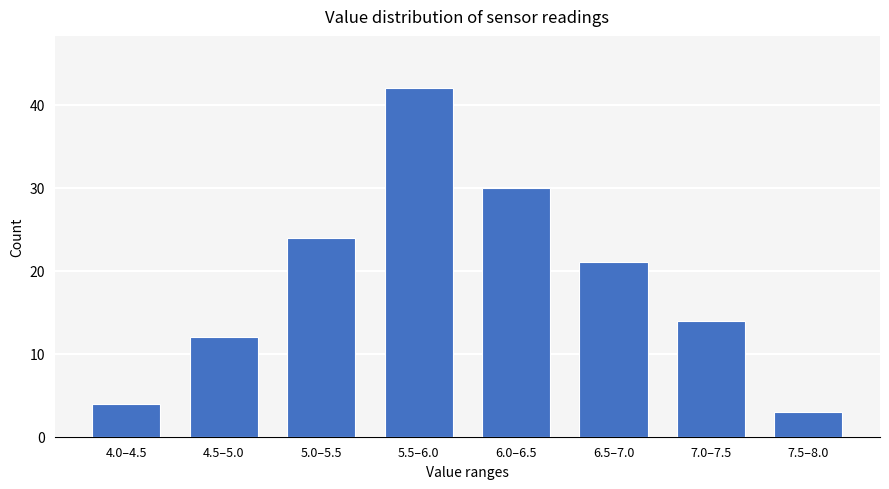

Reading left to right, what are all the values shown in this chart?

4.0–4.5=4	4.5–5.0=12	5.0–5.5=24	5.5–6.0=42	6.0–6.5=30	6.5–7.0=21	7.0–7.5=14	7.5–8.0=3